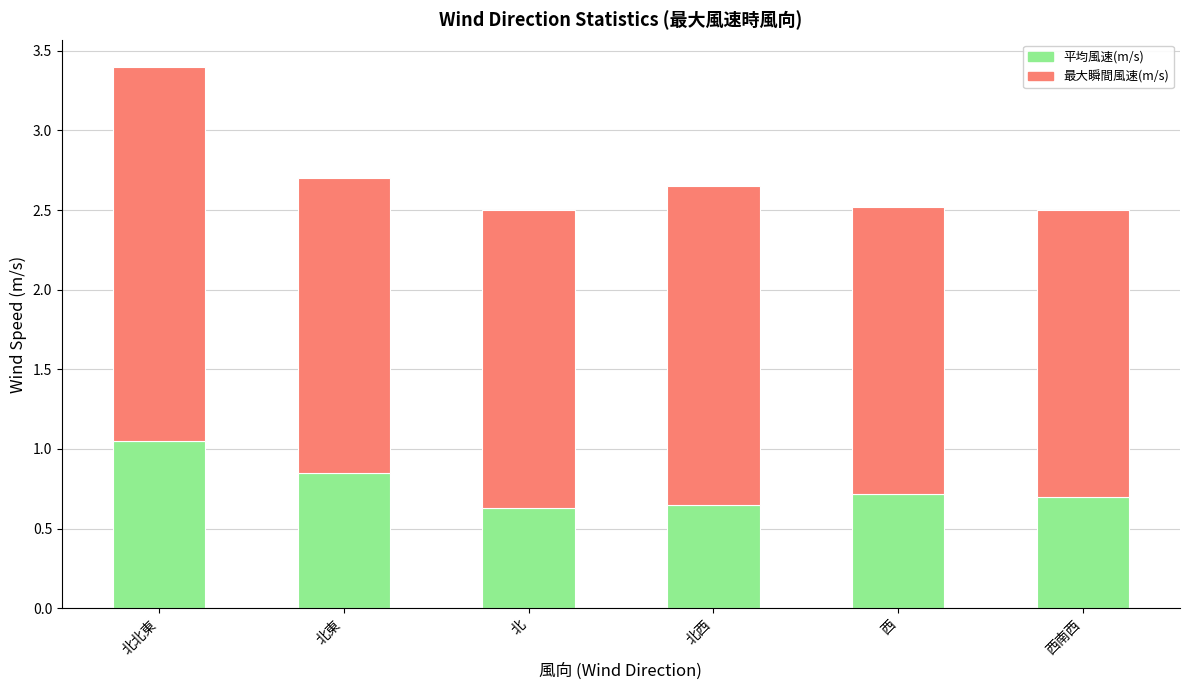

What are all the series names shown in the legend?

平均風速(m/s), 最大瞬間風速(m/s)